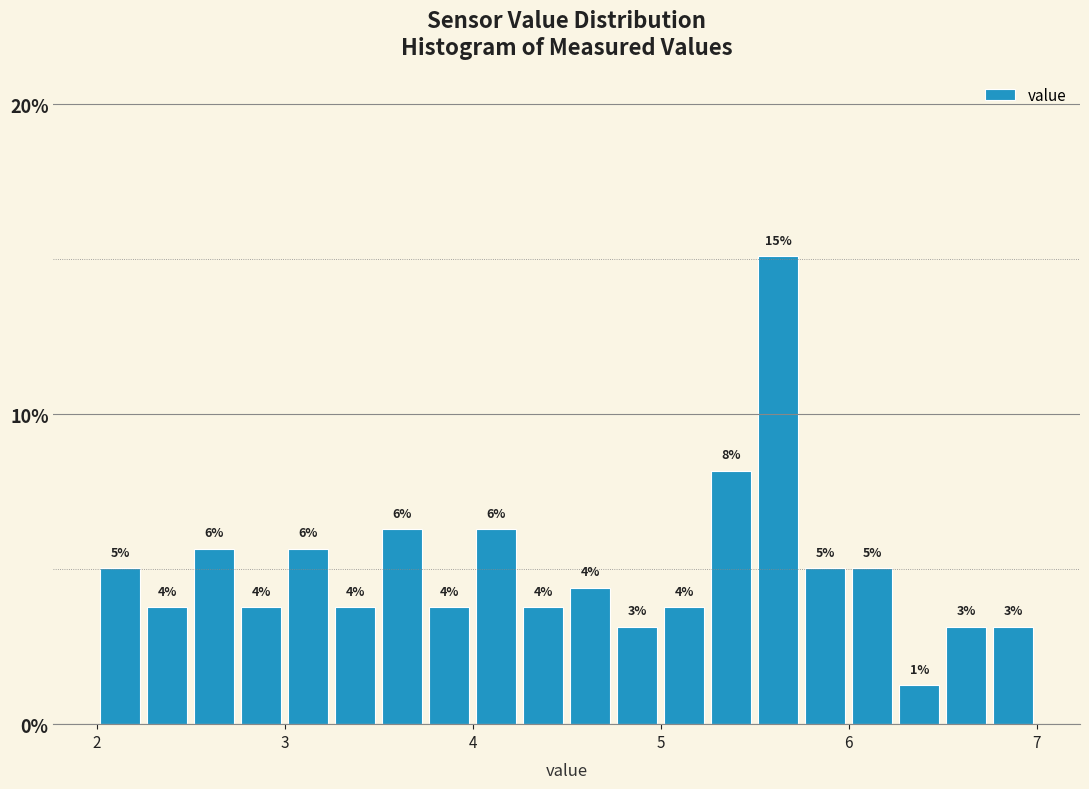

Read against the x-axis, roughly where is the centre of the tallest bar?

5.6